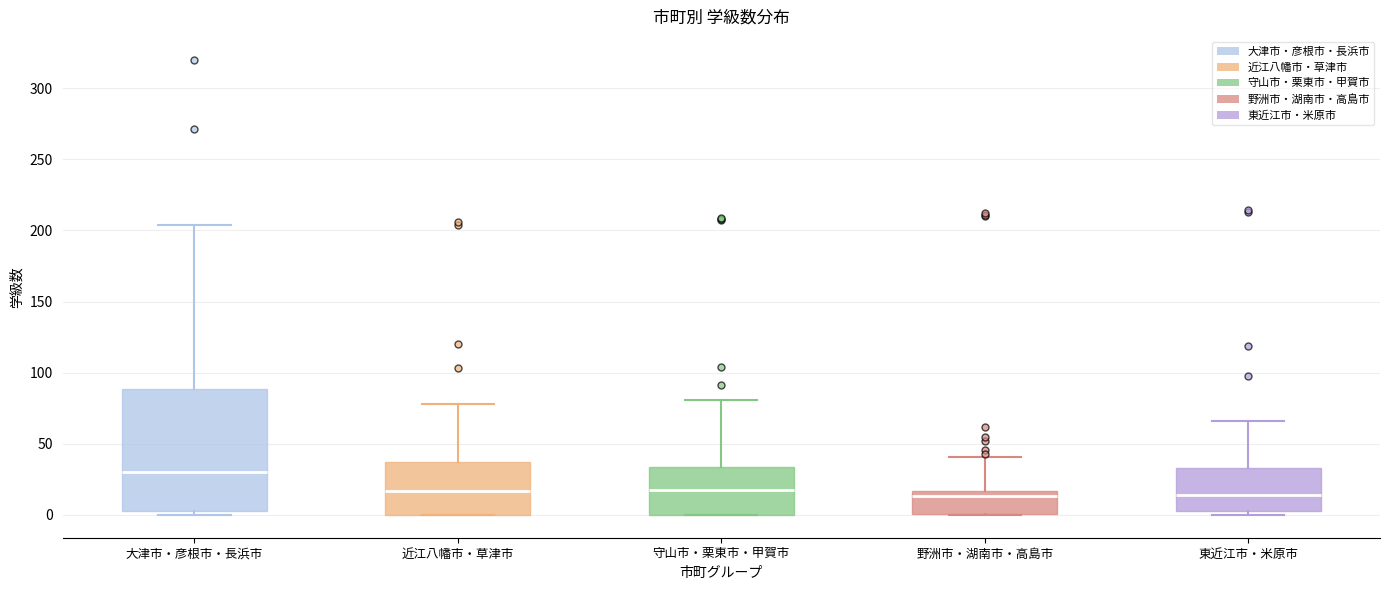

Which box has the highest median line?

大津市・彦根市・長浜市